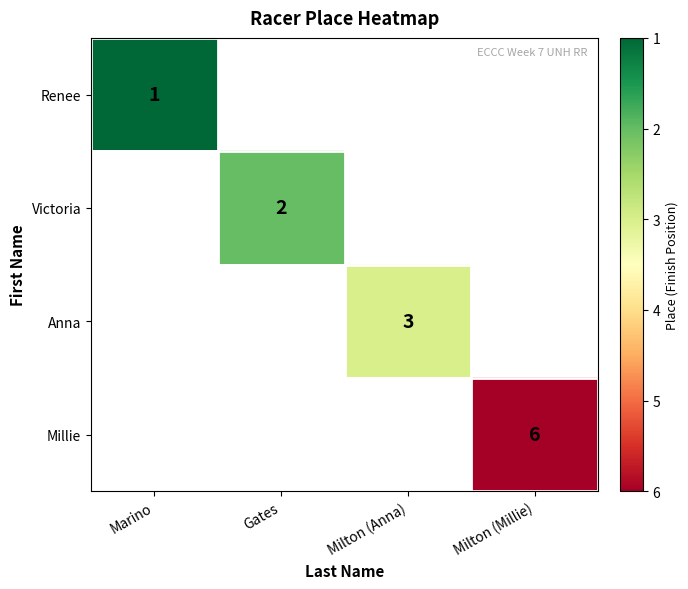

The Millie series shows 6 at Milton (Millie). True or false?

True